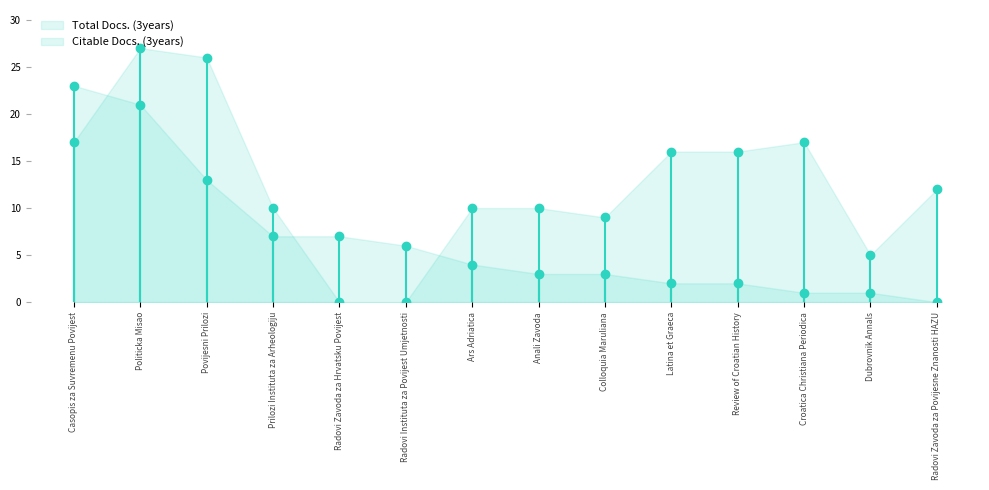

What position from the left is Ars Adriatica?

7